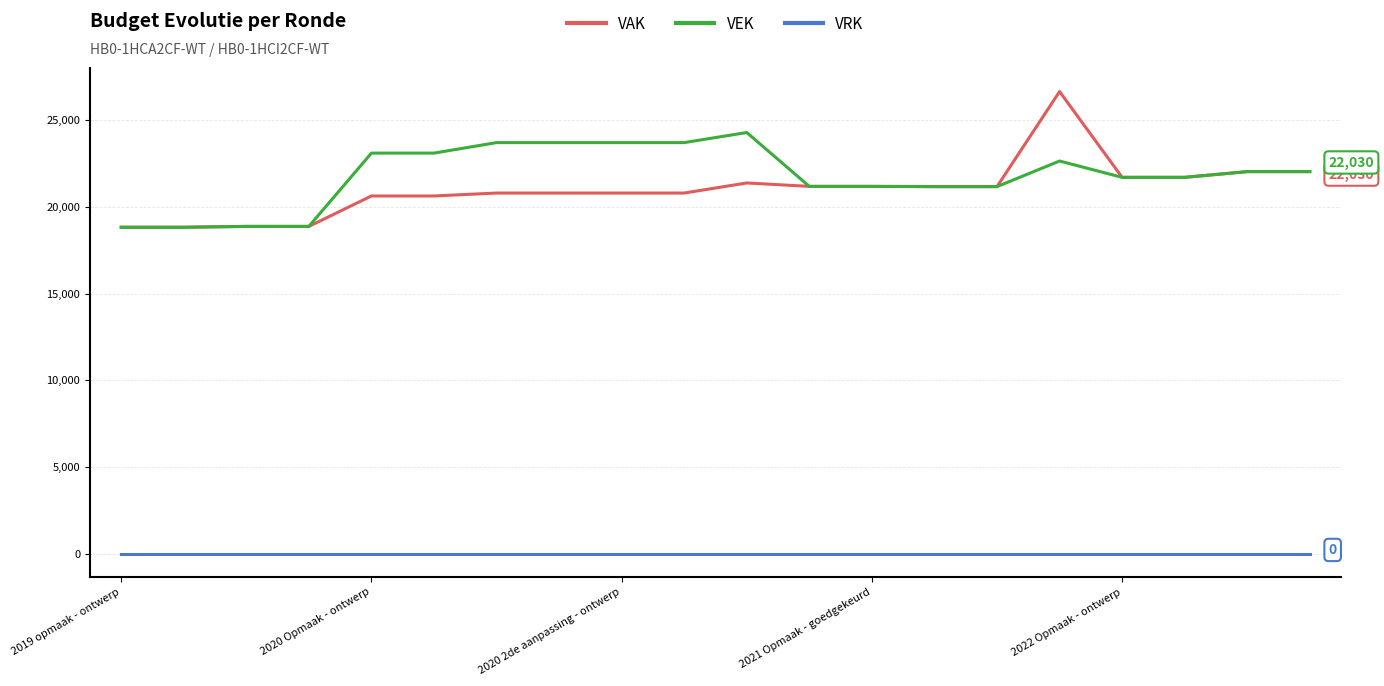

List the series in order of their peak value, lowest first.

VRK, VEK, VAK